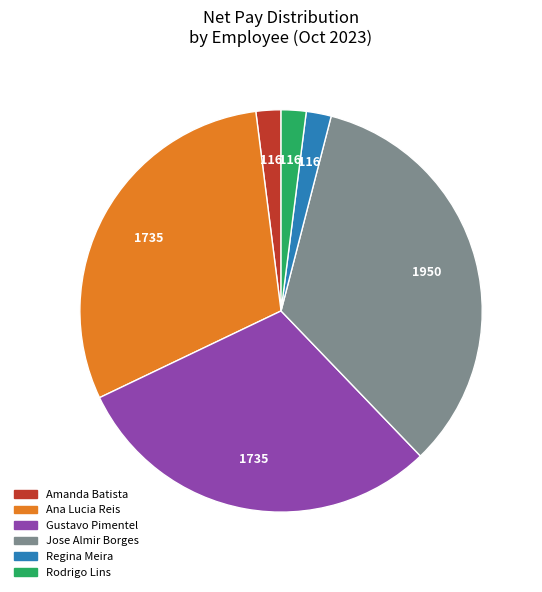

Is it true that Jose Almir Borges is 34% of the pie?

True